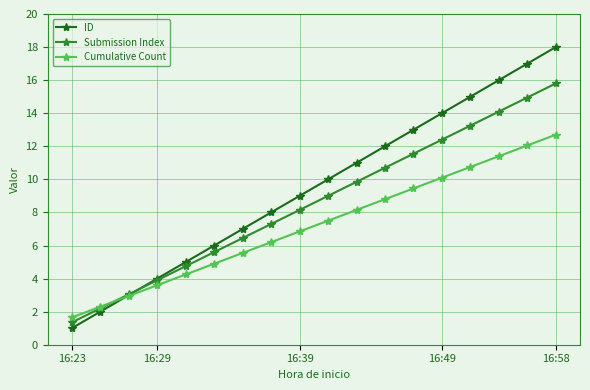

Which series has the largest range (max minus min)?

ID